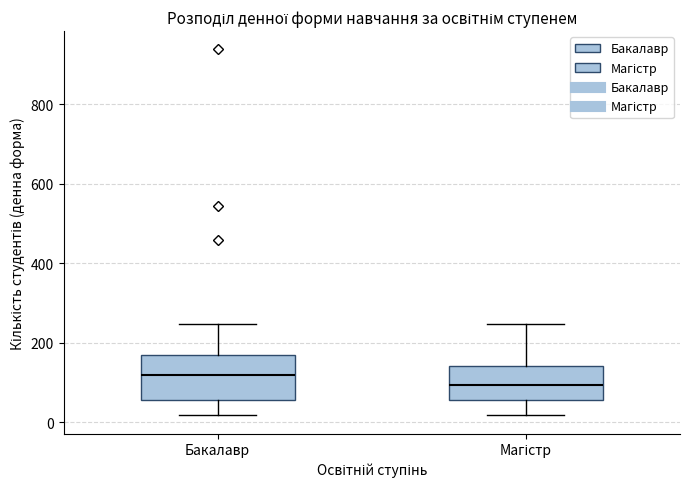

Reading left to right, read every box against the y-axis: the position of its median line, the range the box covers, and the ends of its whiskers. The values are not printed on the chart, so give them approximately, as read against the axis.

Бакалавр: median 120, box 60 to 160, whiskers 20 to 240
Магістр: median 100, box 60 to 140, whiskers 20 to 240